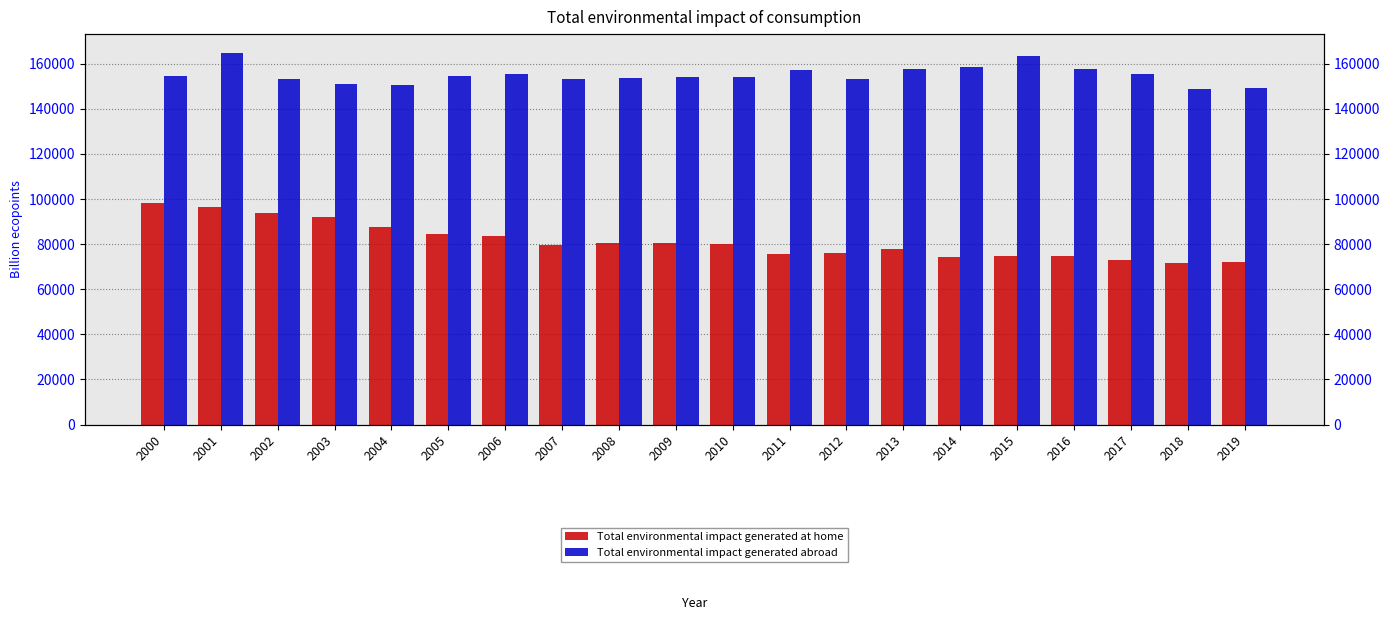

Reading left to right, transcribe all the data shown in this chart.

Total environmental impact generated at home: 2000=98018.9	2001=96480.7	2002=93856.2	2003=91817.6	2004=87440.4	2005=84610.4	2006=83615.4	2007=79431.2	2008=80414.0	2009=80431.1	2010=79991.3	2011=75822.5	2012=76126.8	2013=78037.1	2014=74070.8	2015=74915.7	2016=74522.8	2017=72900.1	2018=71471.4	2019=71958.6
Total environmental impact generated abroad: 2000=154669.8	2001=164898.8	2002=153336.0	2003=151093.9	2004=150388.6	2005=154730.4	2006=155243.0	2007=153085.8	2008=153503.2	2009=153935.5	2010=154095.9	2011=157125.4	2012=153318.8	2013=157772.7	2014=158497.8	2015=163401.0	2016=157597.0	2017=155240.9	2018=148900.7	2019=149100.5